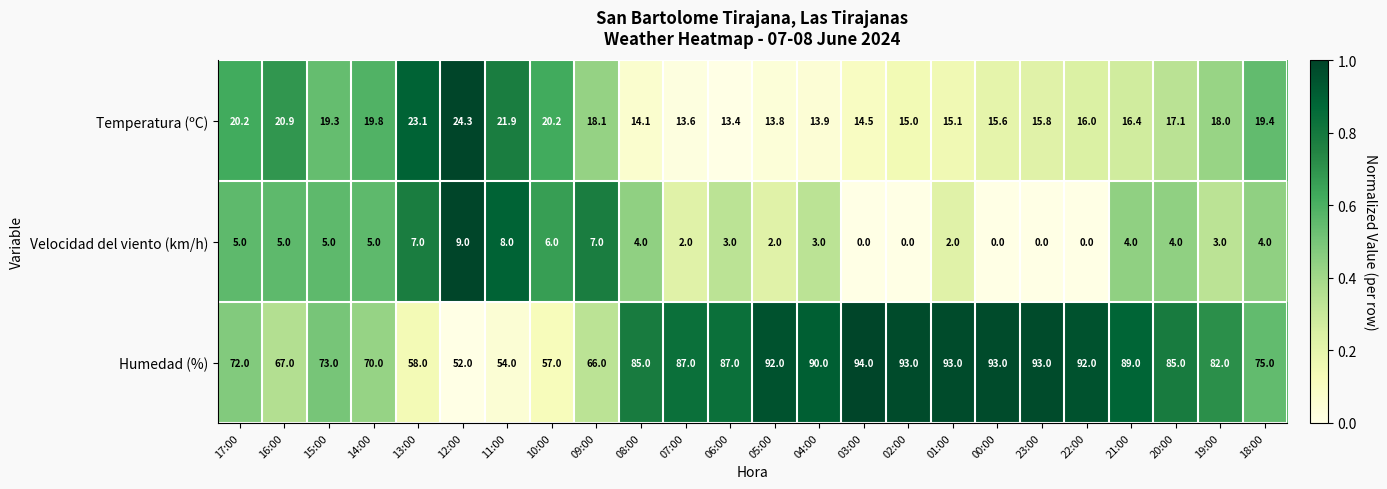

What is the spread (max minus min) of values at 01:00?

91.0